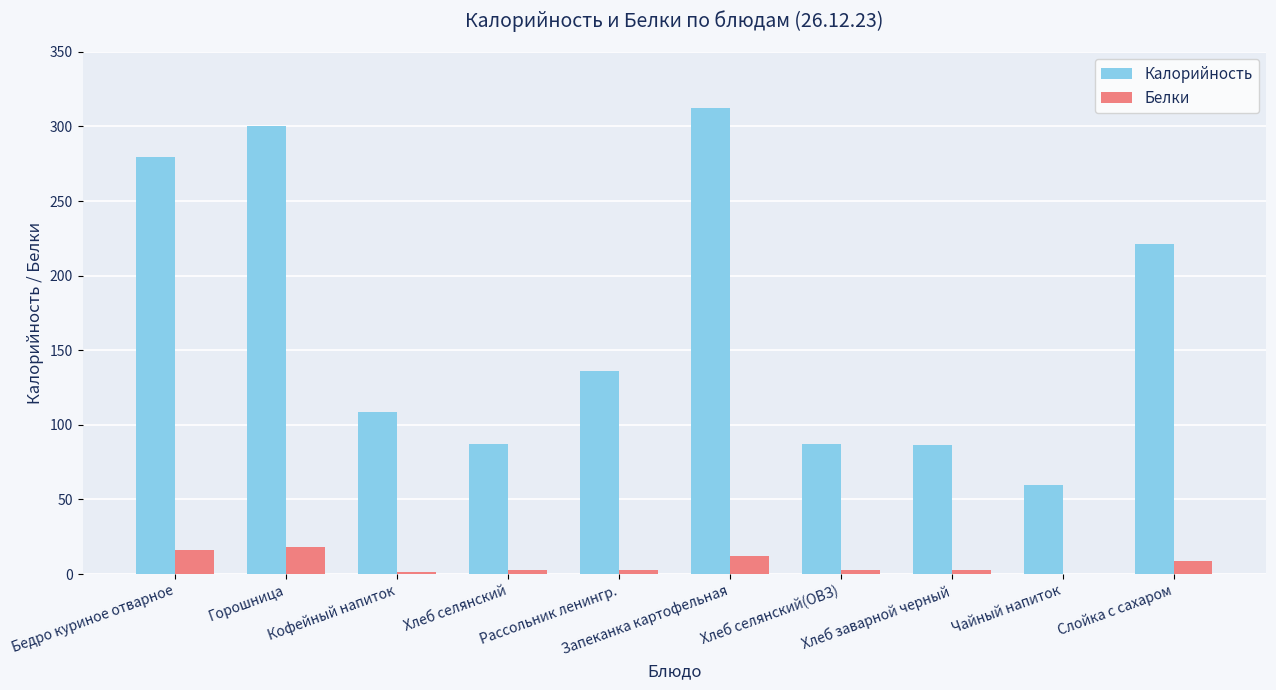

The Калорийность series shows 279.3 at Бедро куриное отварное. True or false?

True